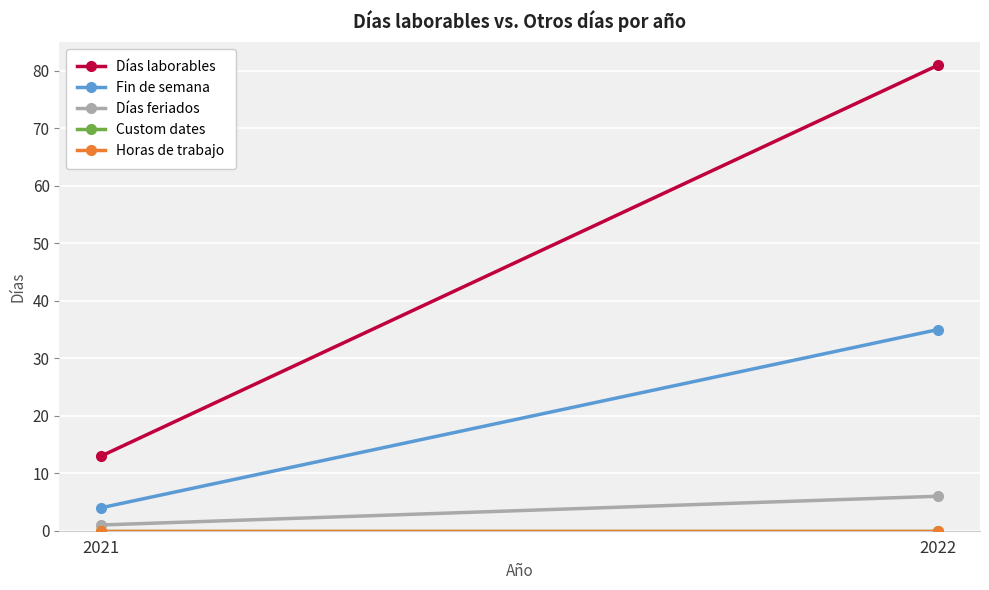

What are all the series names shown in the legend?

Días laborables, Fin de semana, Días feriados, Custom dates, Horas de trabajo